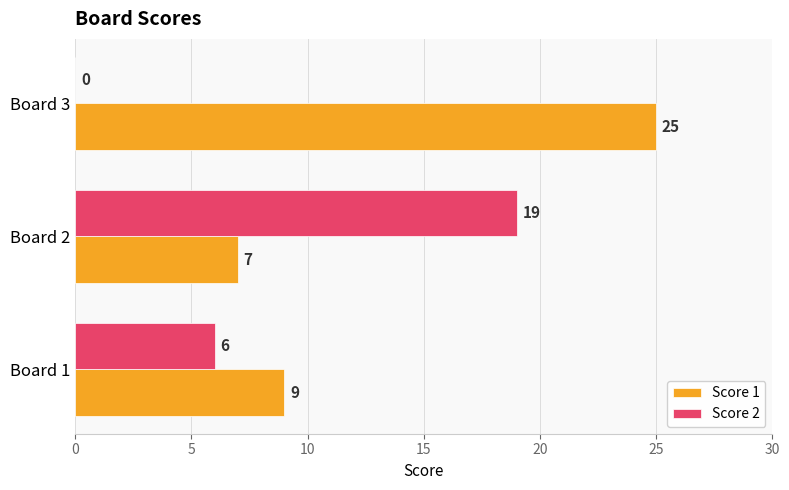

How many series are shown in this chart?

2